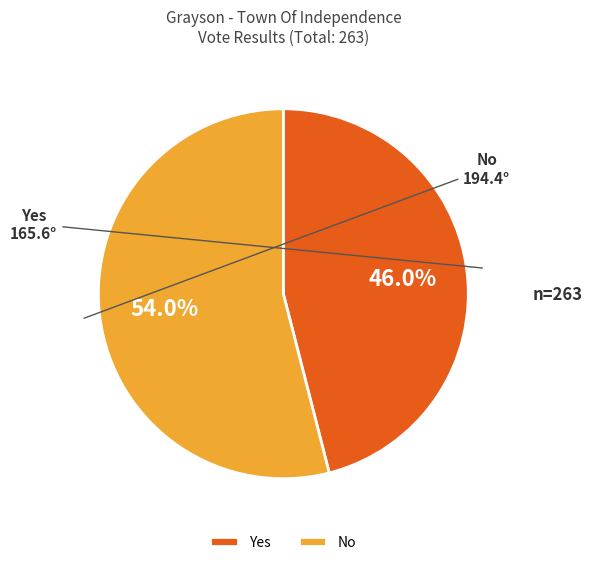

Which category has the smallest portion of the pie?

Yes